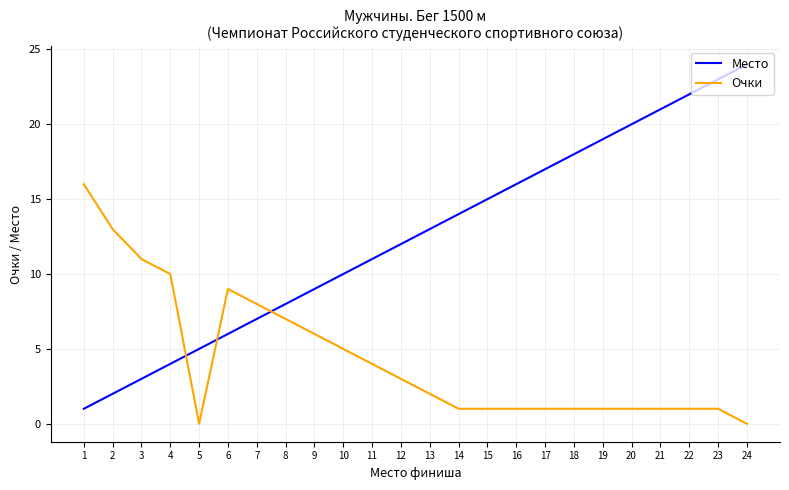

Reading right to left, transcribe all the data shown in this chart.

Место: 24=24	23=23	22=22	21=21	20=20	19=19	18=18	17=17	16=16	15=15	14=14	13=13	12=12	11=11	10=10	9=9	8=8	7=7	6=6	5=5	4=4	3=3	2=2	1=1
Очки: 24=0	23=1	22=1	21=1	20=1	19=1	18=1	17=1	16=1	15=1	14=1	13=2	12=3	11=4	10=5	9=6	8=7	7=8	6=9	5=0	4=10	3=11	2=13	1=16